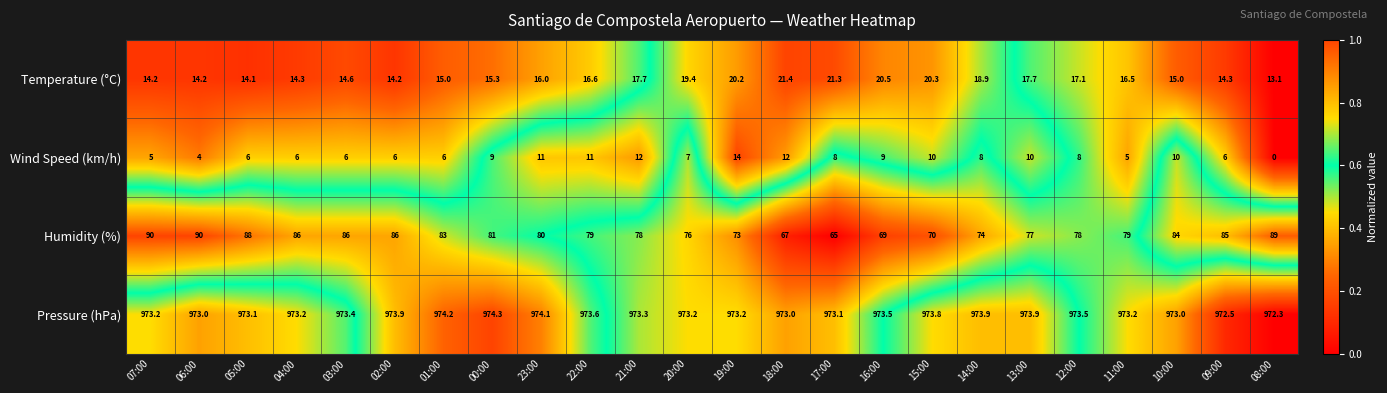

Which category has the lowest value across all series?

08:00